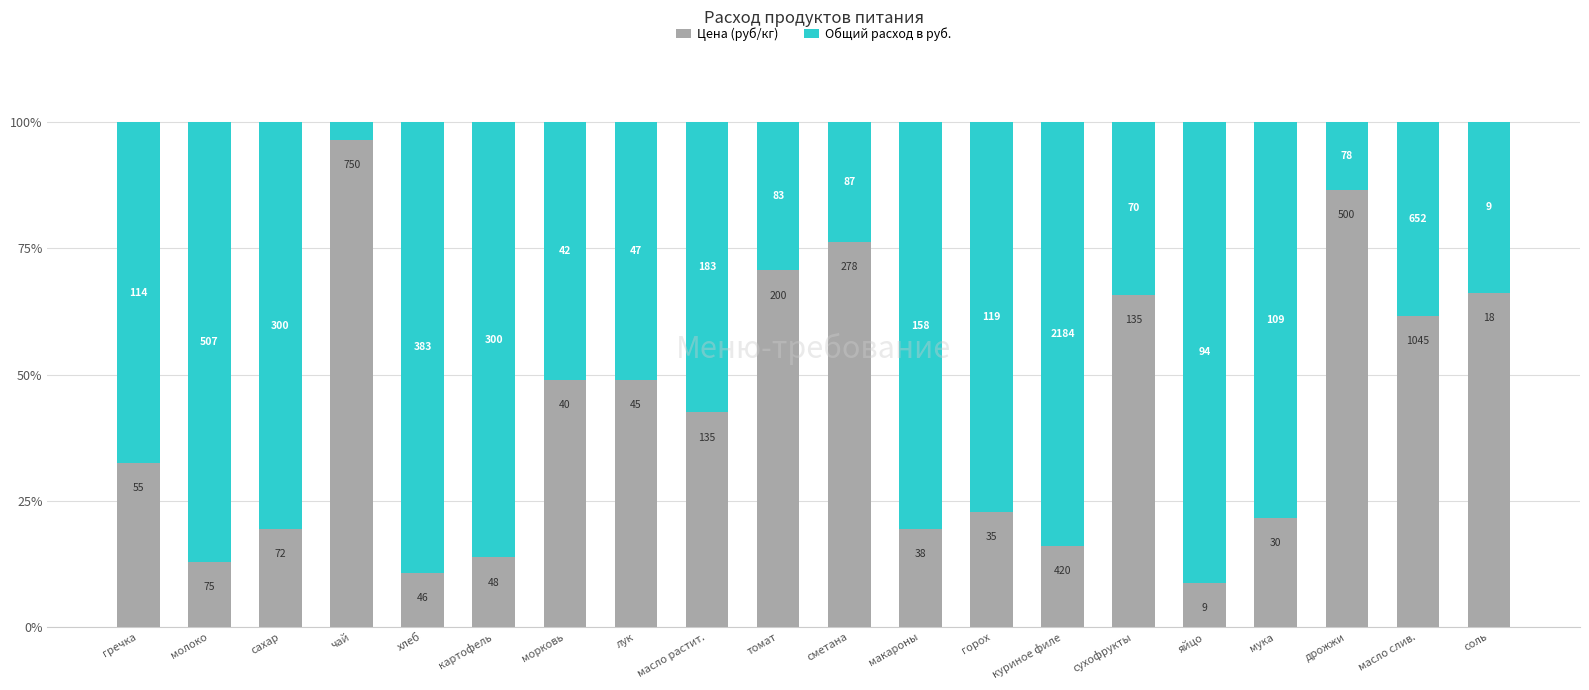

List the series in order of their overall mean, lowest first.

Цена (руб/кг), Общий расход в руб.